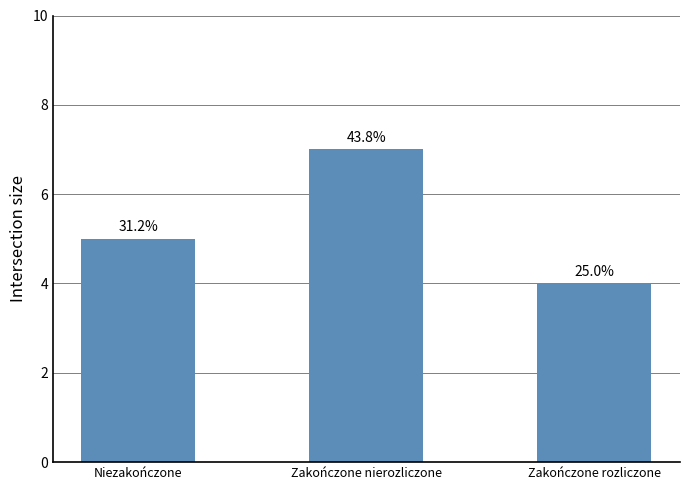

What is the label of the 3rd bar from the right?

Niezakończone